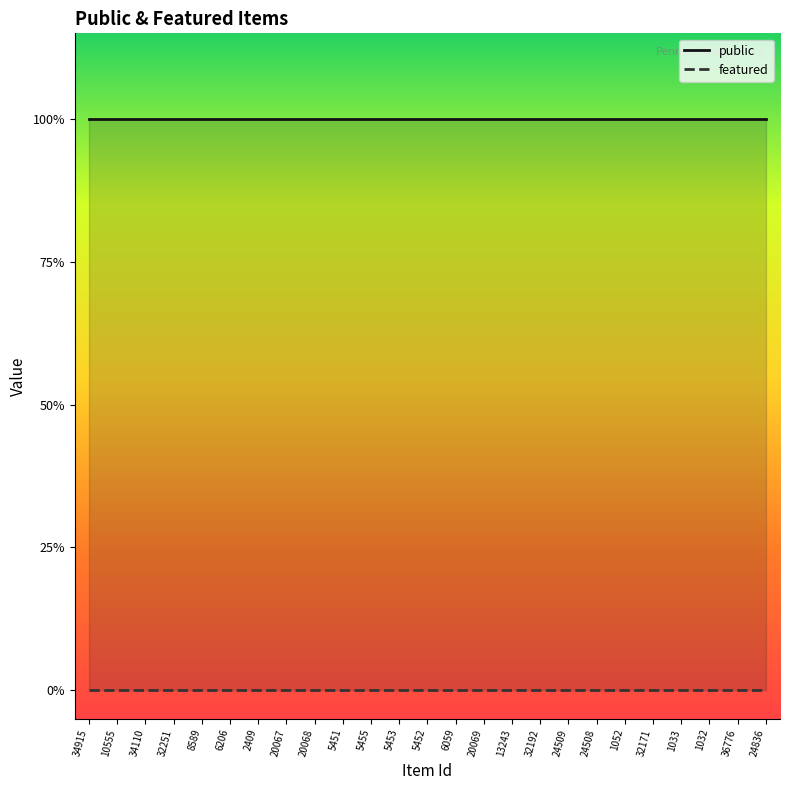

Rank the series by their average value, from highest to lowest.

public, featured